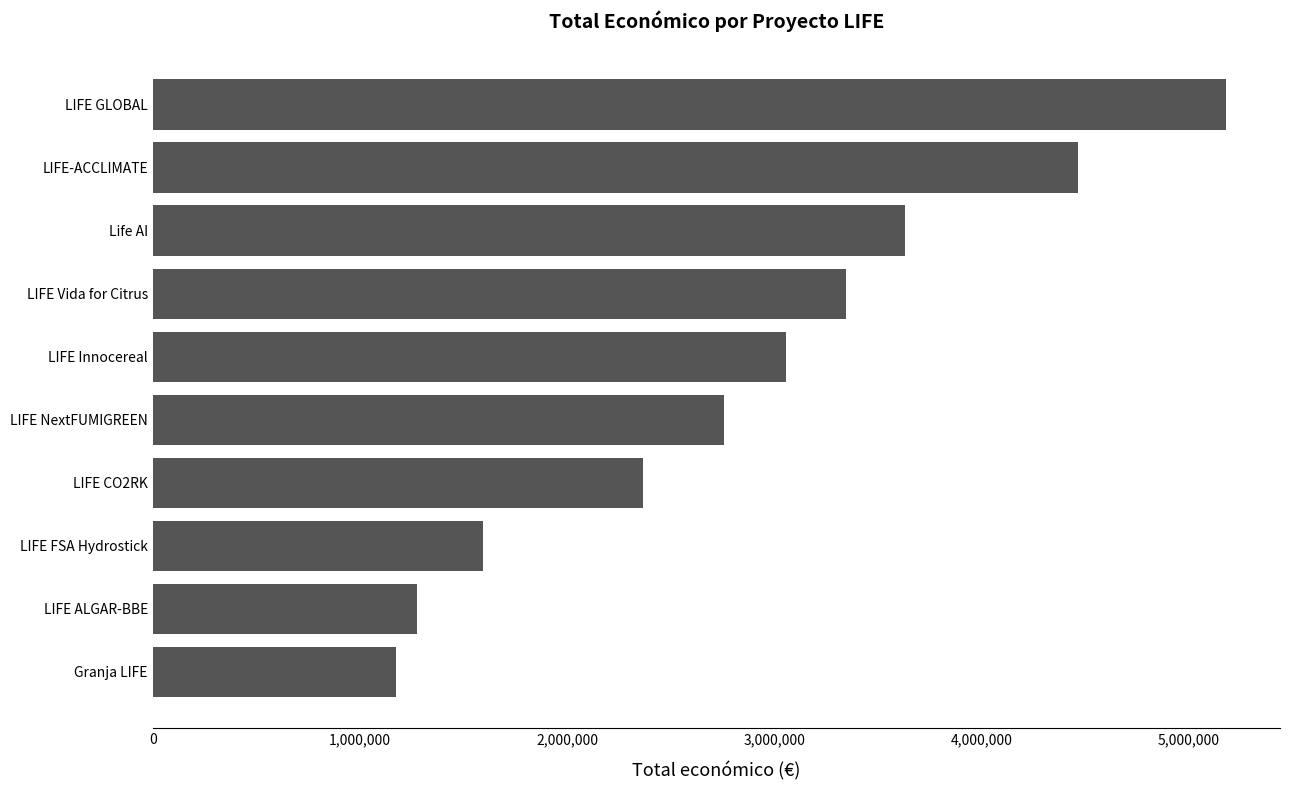

Which label corresponds to the largest value in the chart?

LIFE GLOBAL